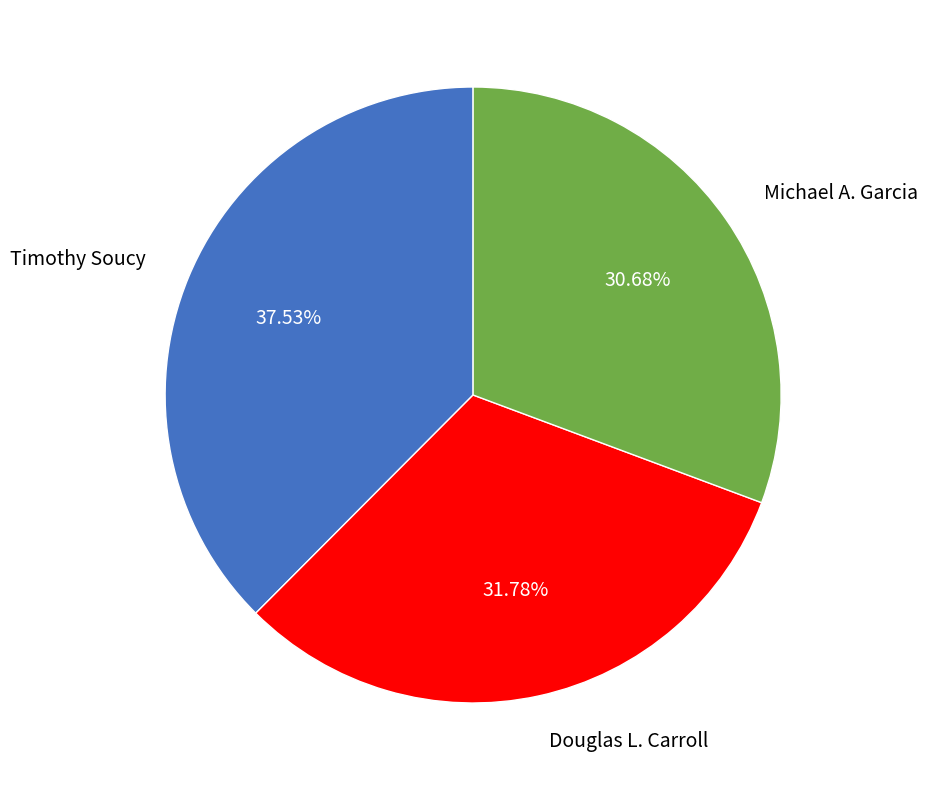

Is there a majority slice in this chart?

No